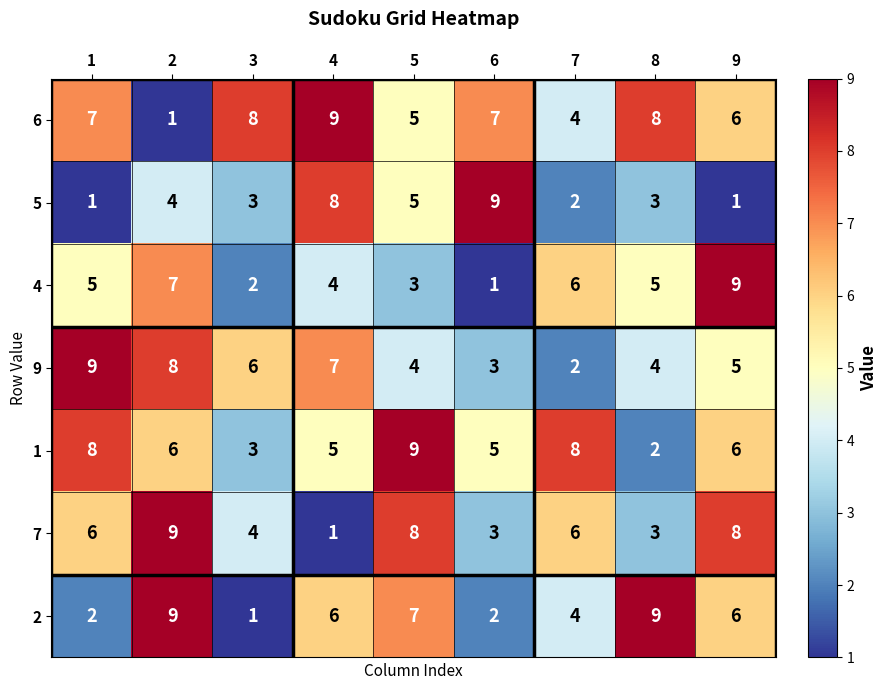

What is the sum of all 9 values?

48